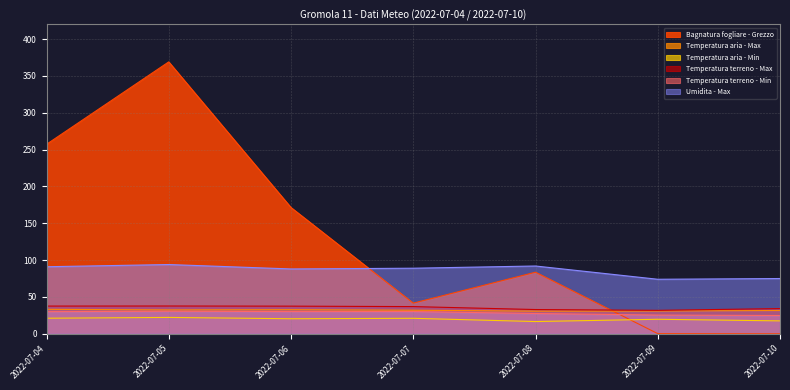

Which series has the widest spread of values?

Bagnatura fogliare - Grezzo